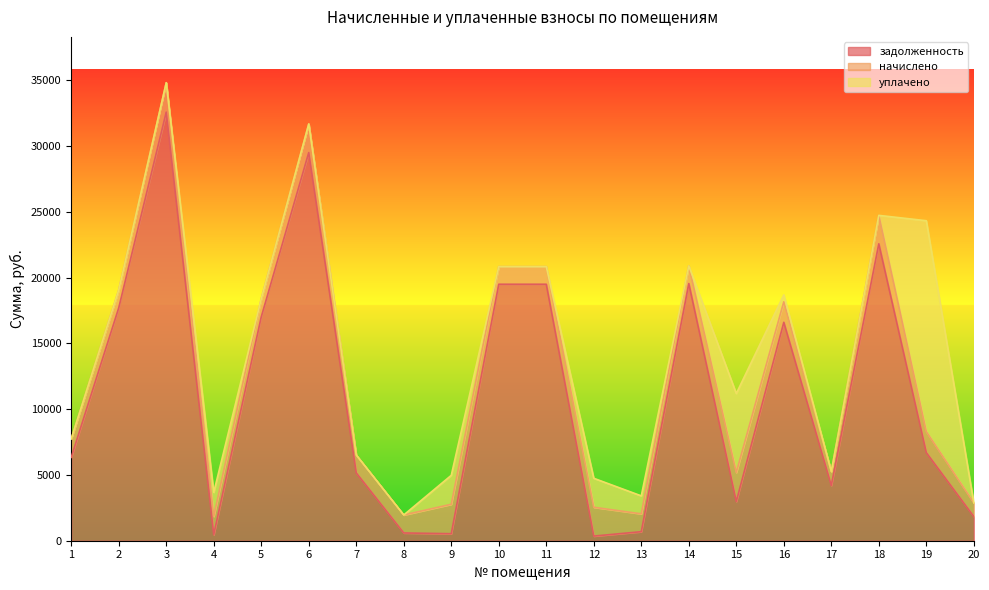

What is the value of the задолженность point at the 5th from the left?

17011.1